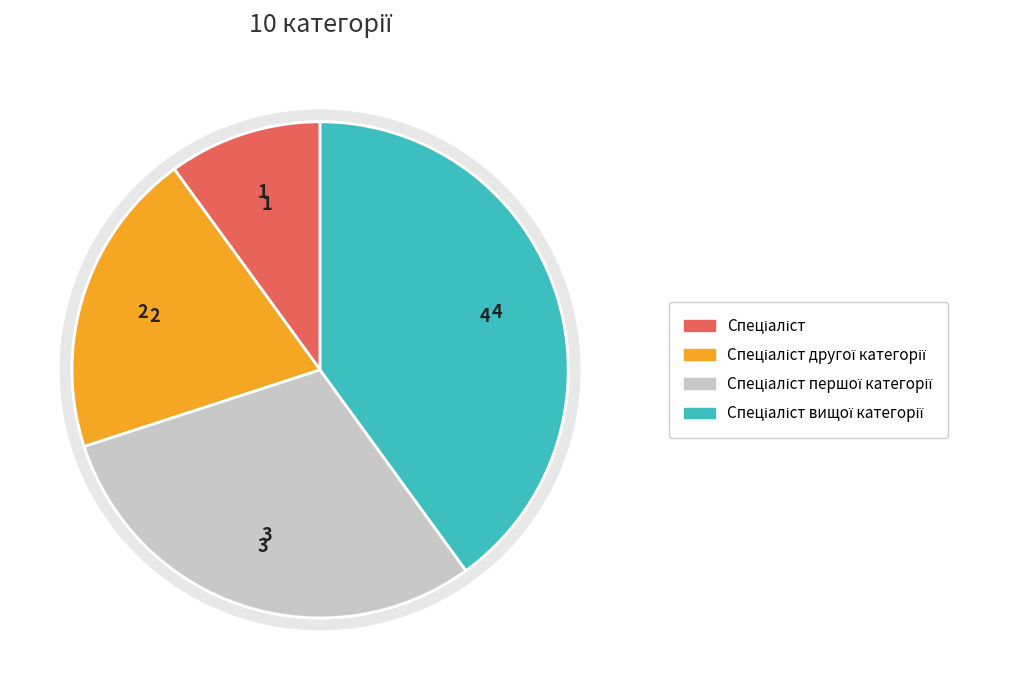

Rank the categories by value from lowest to highest.

Спеціаліст, Спеціаліст другої категорії, Спеціаліст першої категорії, Спеціаліст вищої категорії